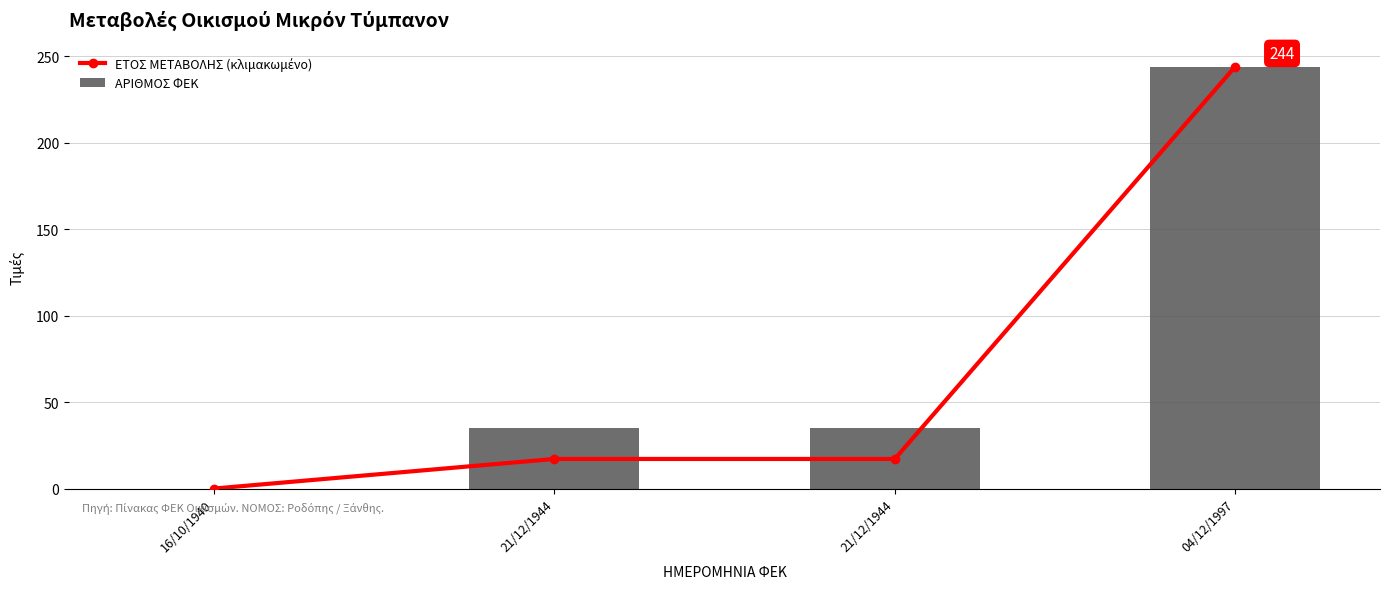

How many data points does each series have?

4